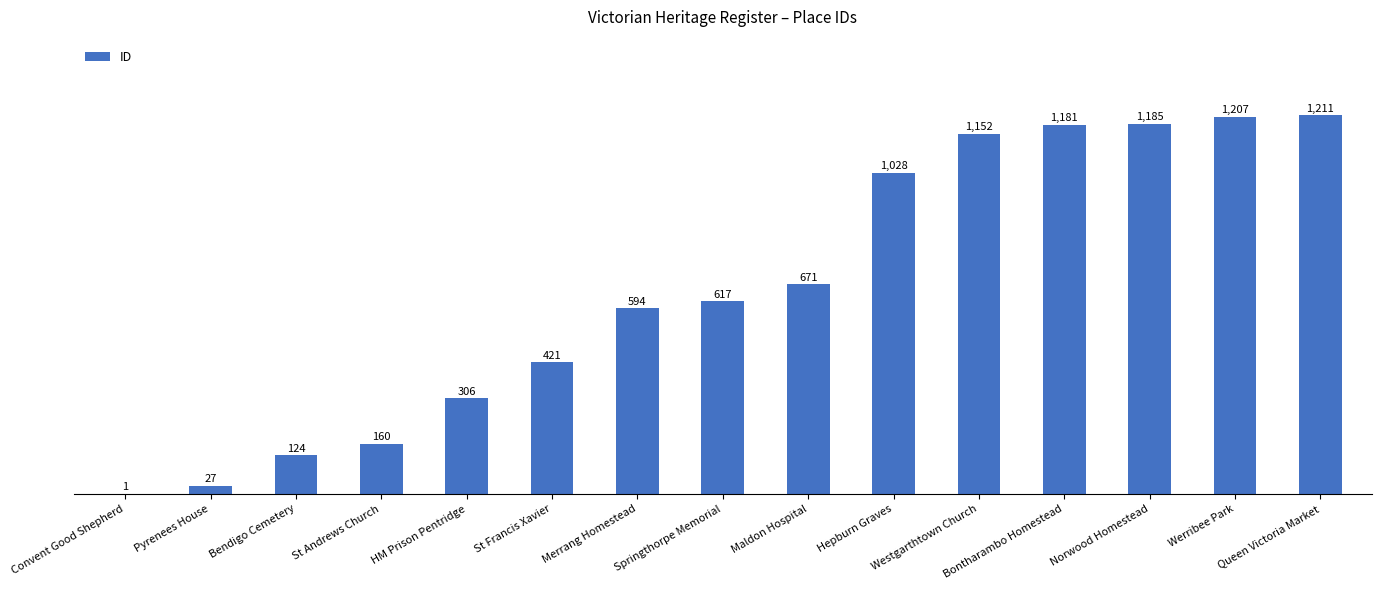

At which category does the chart reach its peak across all series?

Queen Victoria Market